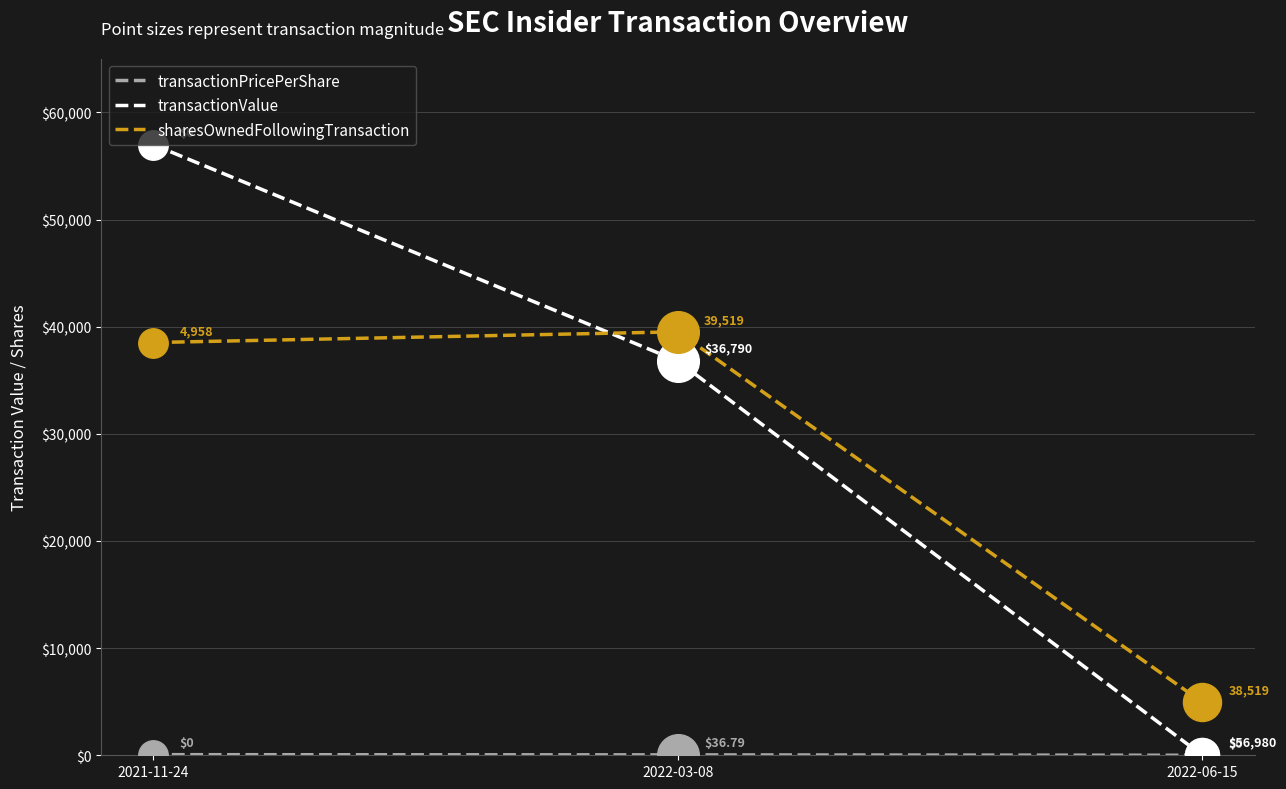

Between 2022-03-08 and 2022-06-15, which series saw the biggest shift?

transactionValue